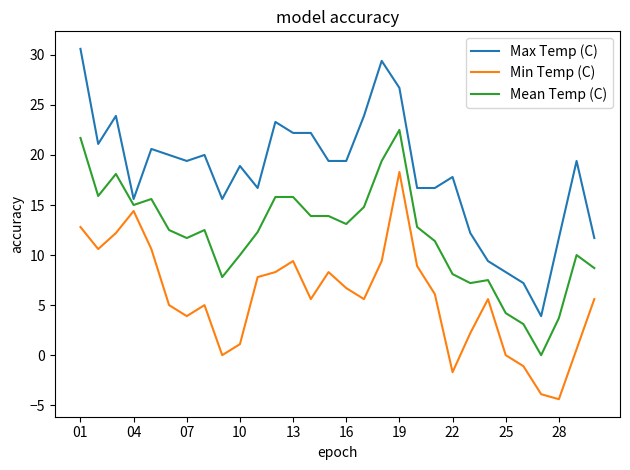

True or false: Max Temp (C) and Min Temp (C) intersect in this chart.

False